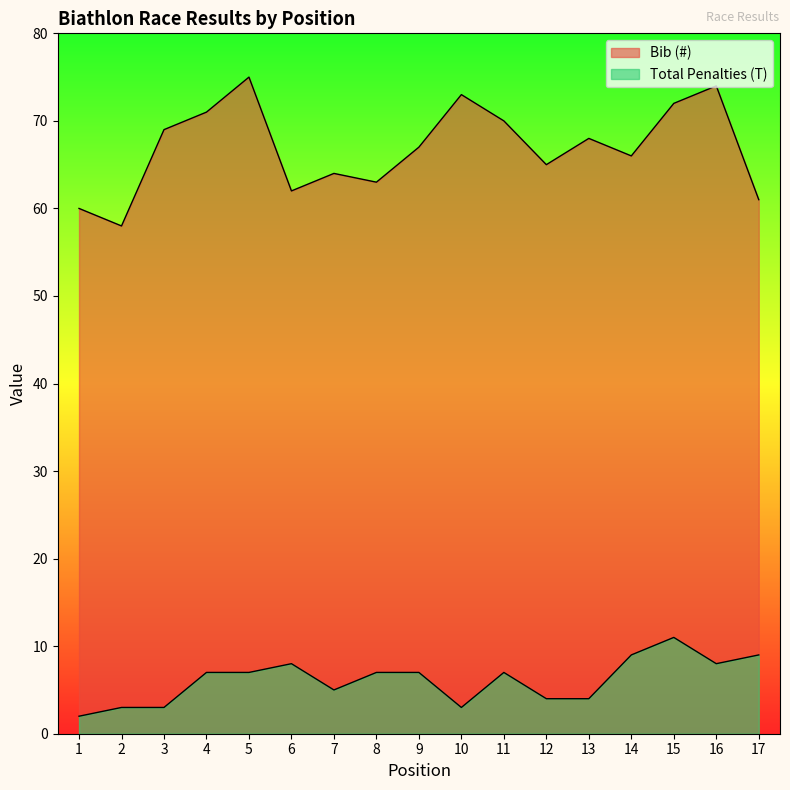

Where is the first local minimum for Total Penalties (T)?

7